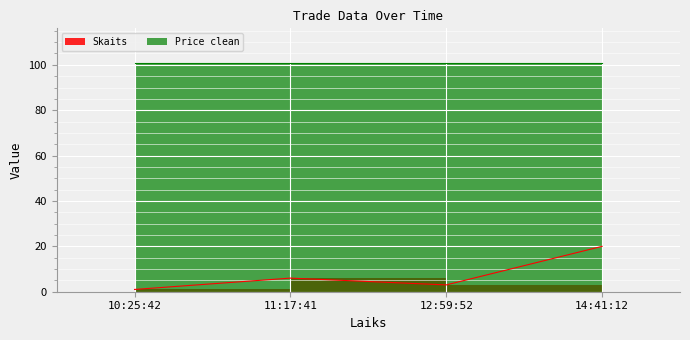

What is the minimum value shown in the chart?

1